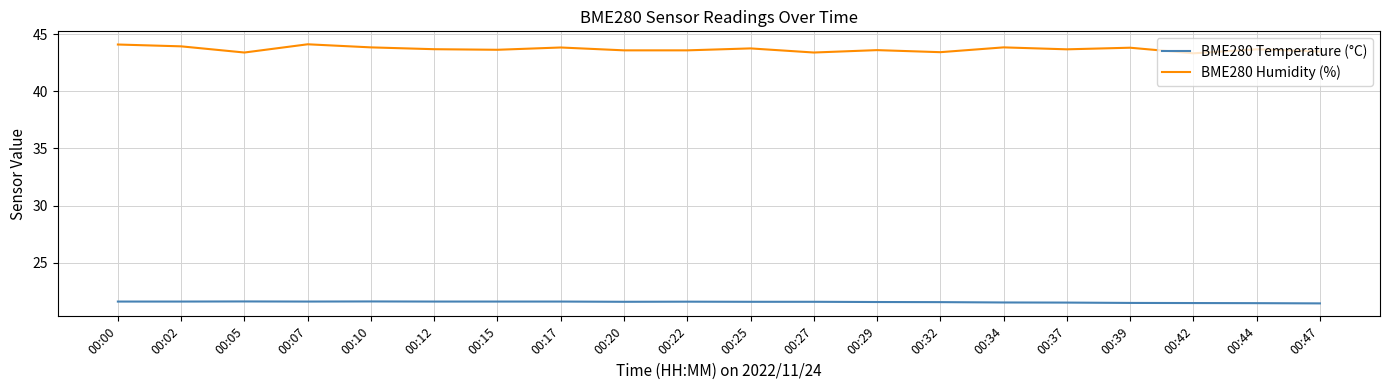

Rank the series by their average value, from highest to lowest.

BME280 Humidity (%), BME280 Temperature (°C)